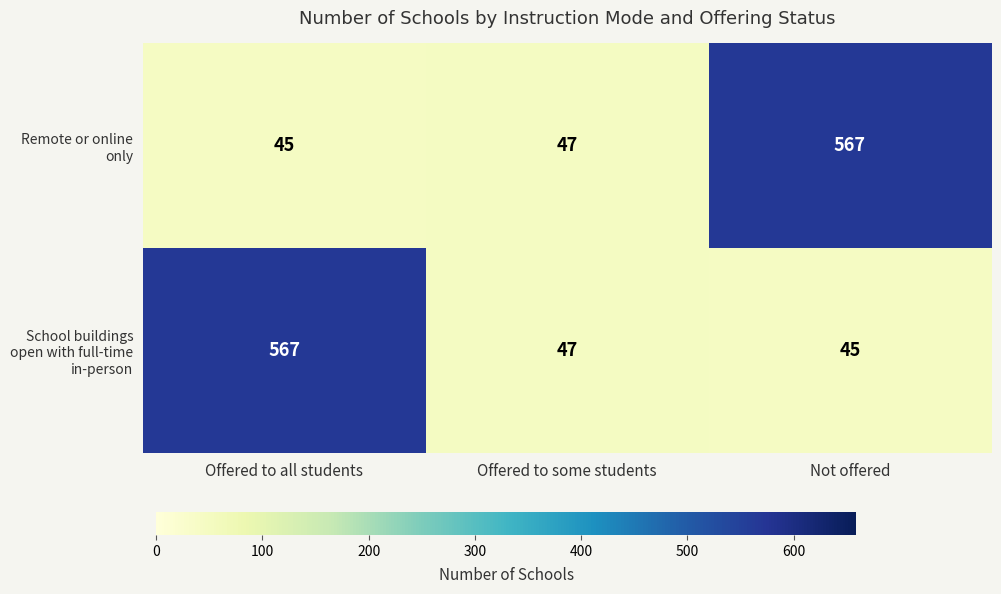

Which category has the highest value in the School buildings open with full-time in-person series?

Offered to all students